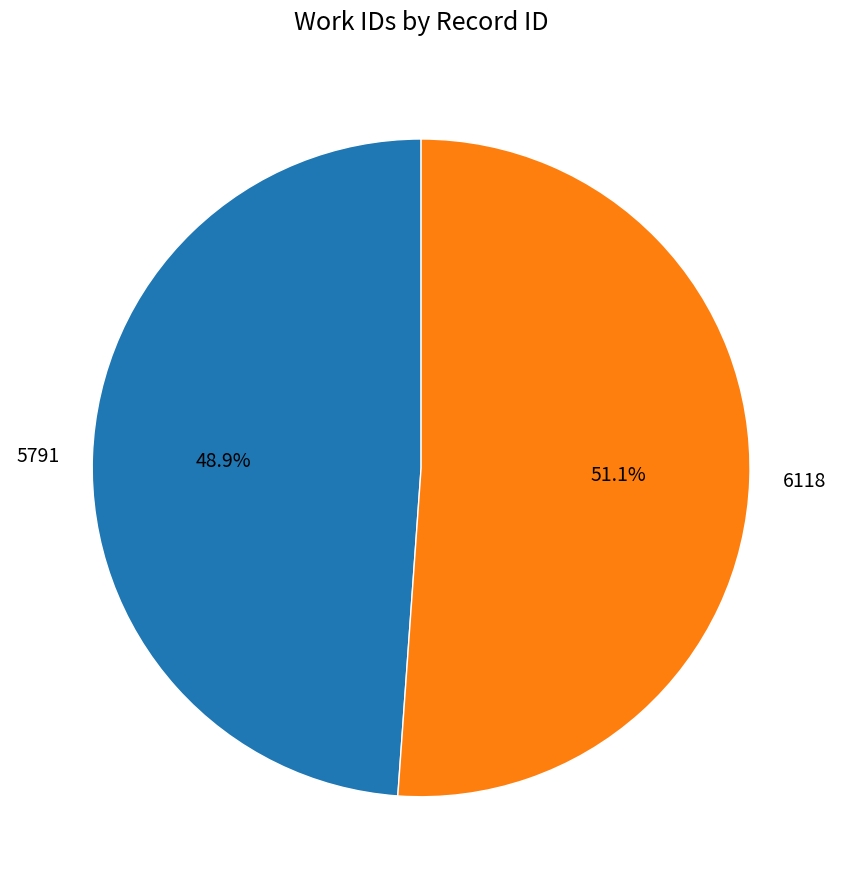

Combined, do 6118 and 5791 account for over 50%?

Yes